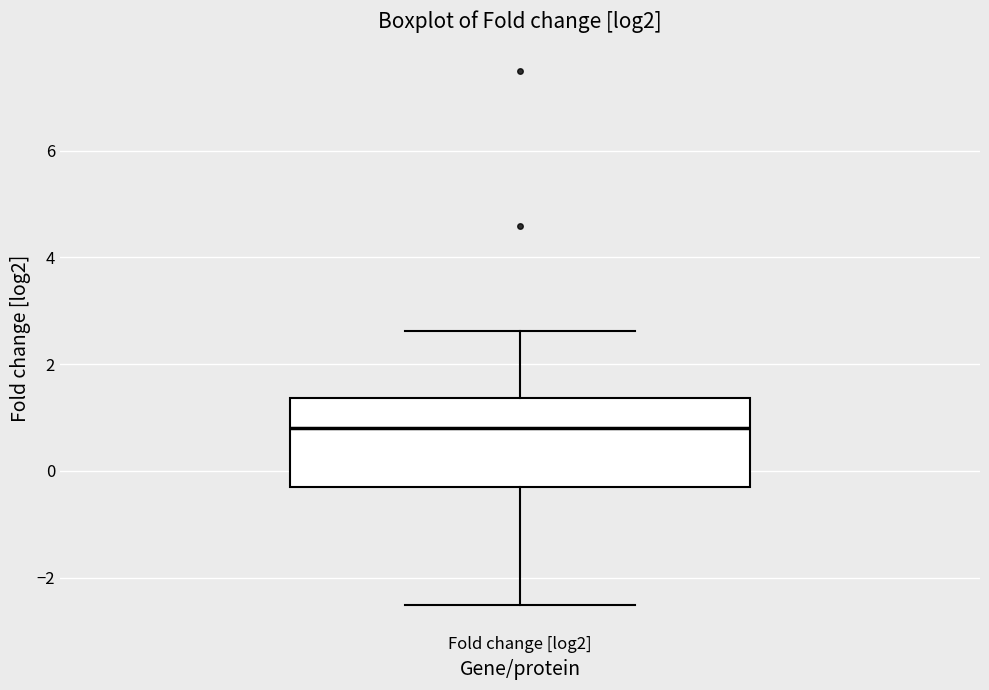

Read this box plot against the y-axis: the position of the median line, the range covered by the box, and the ends of both whiskers. The values are not printed on the chart, so give them approximately, as read against the axis.

median 0.8, box -0.2 to 1.4, whiskers -2.6 to 2.6